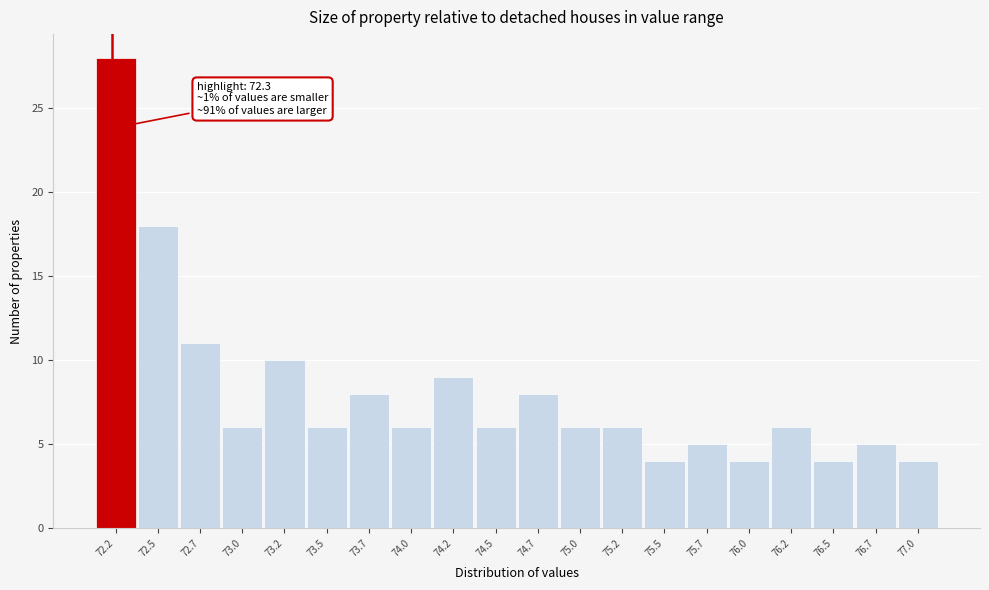

Reading left to right, what are all the values shown in this chart?

72.2=28	72.5=18	72.7=11	73.0=6	73.2=10	73.5=6	73.7=8	74.0=6	74.2=9	74.5=6	74.7=8	75.0=6	75.2=6	75.5=4	75.7=5	76.0=4	76.2=6	76.5=4	76.7=5	77.0=4